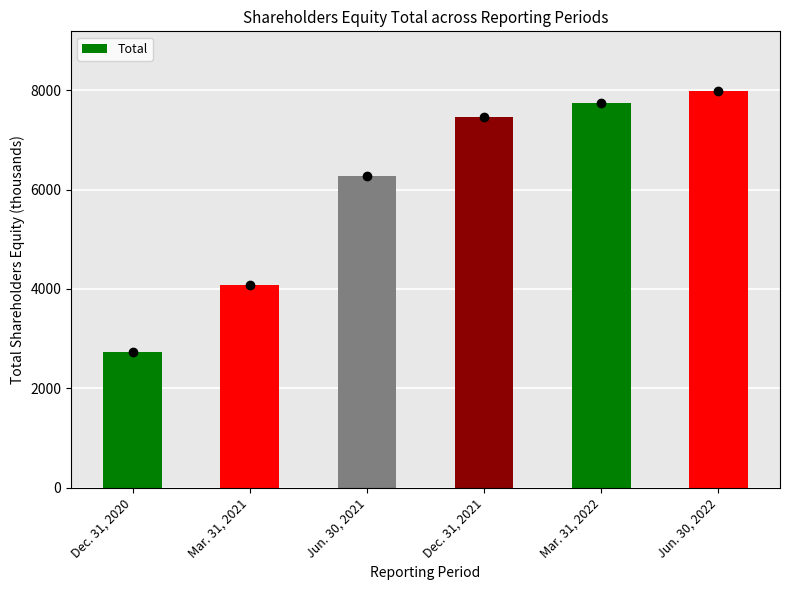

What is the maximum value shown in the chart?

7987